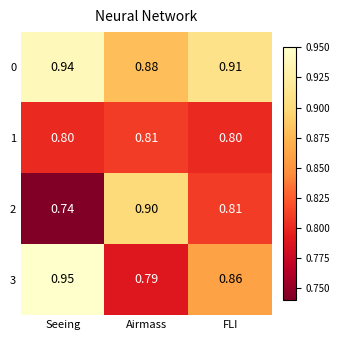

At which category is the sum across all series the highest?

Seeing